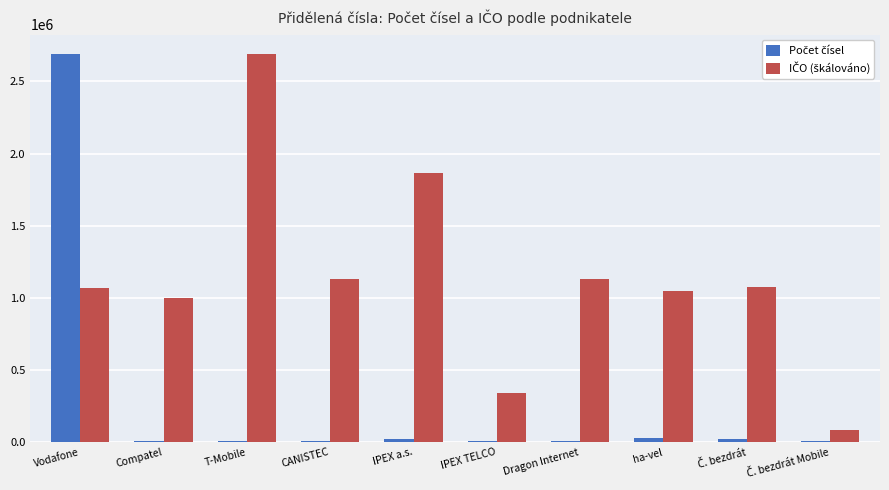

What position from the right is T-Mobile?

8